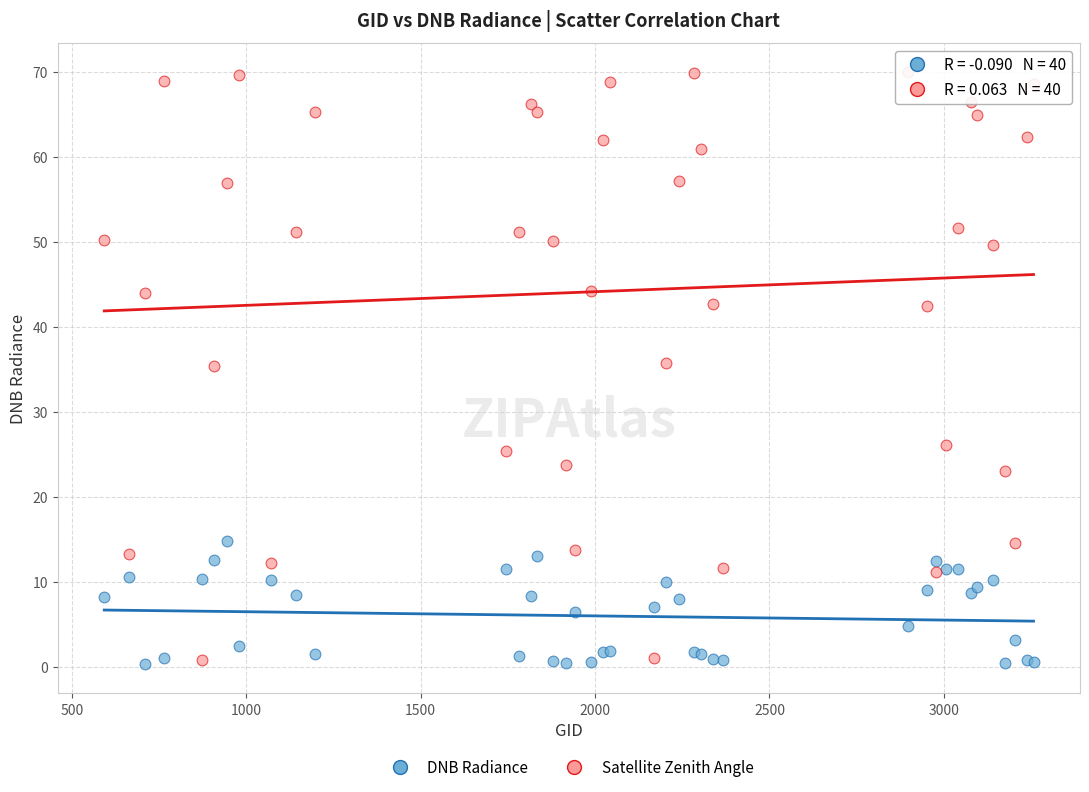

Which series contains the highest Y value?

Satellite Zenith Angle